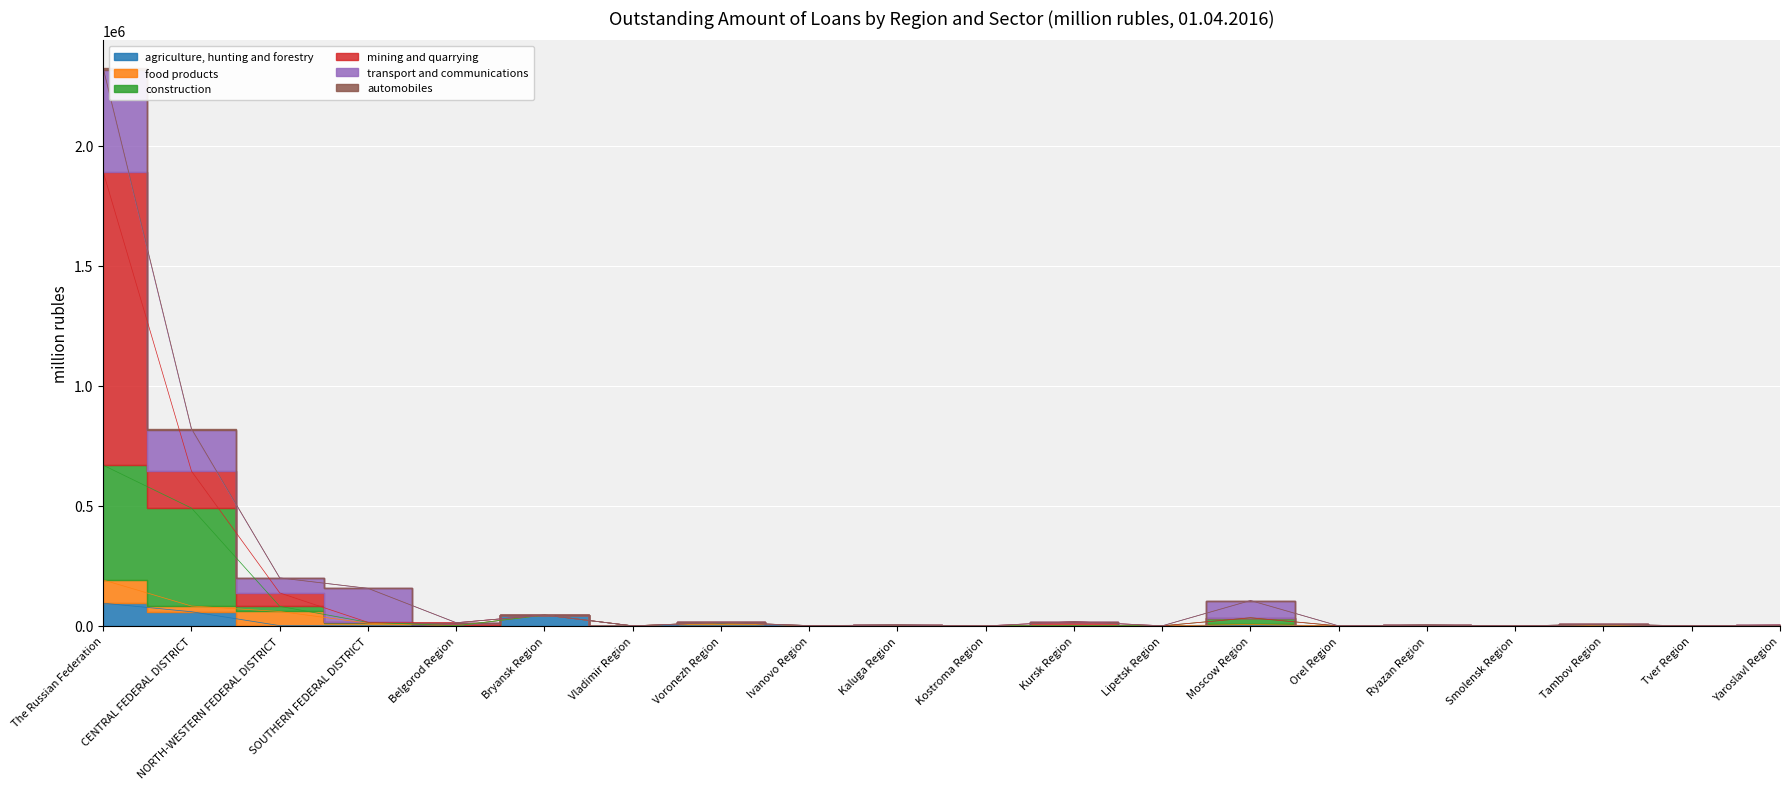

What is the average value of the automobiles series?

520